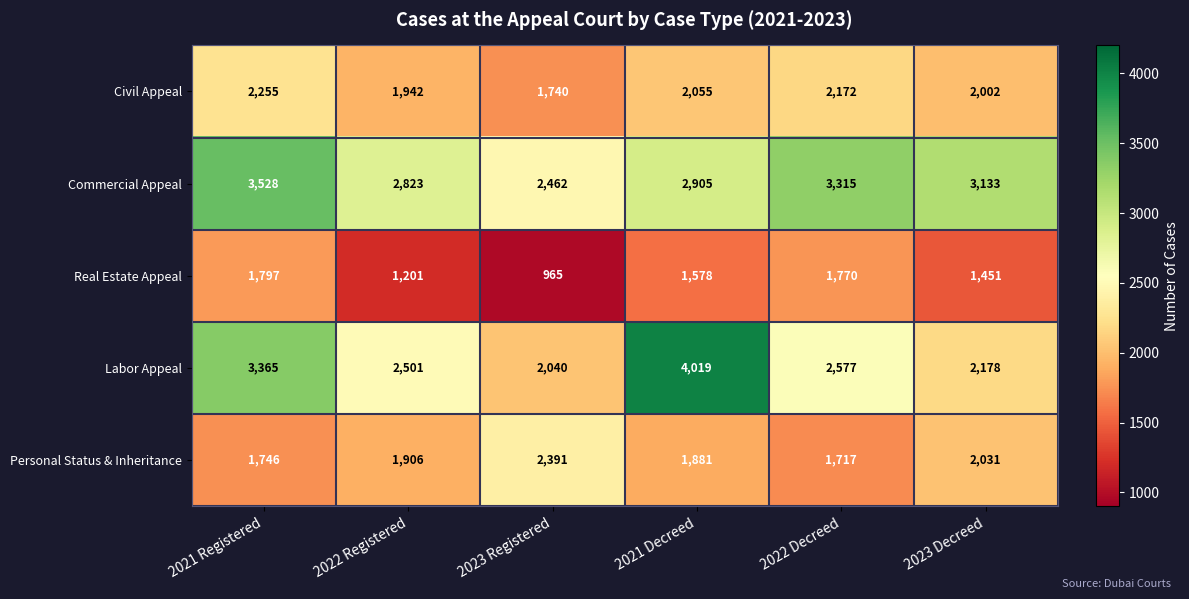

The value of Labor Appeal at 2023 Registered is 2040. True or false?

True